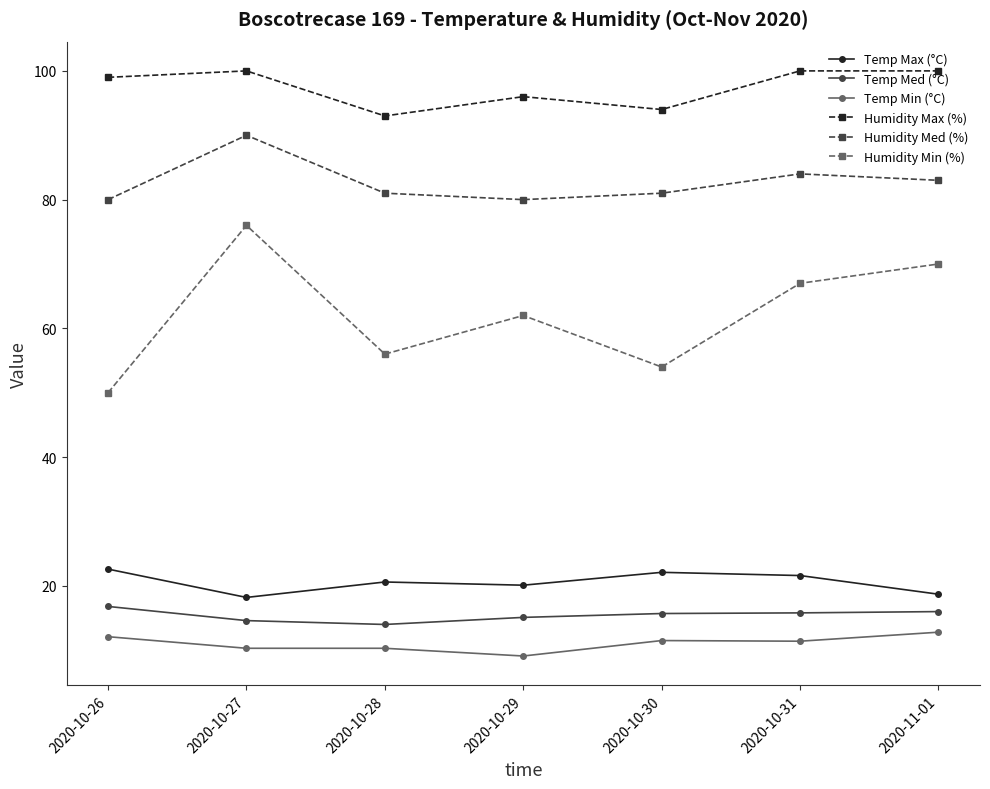

The value of Humidity Max (%) at 2020-10-31 is 100.0. True or false?

True